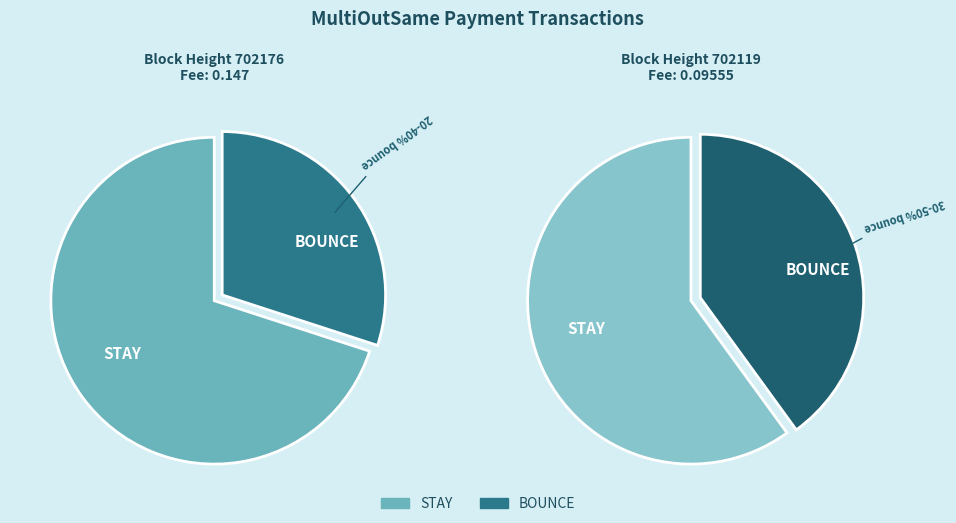

To the nearest percent, what portion does 702176 represent?

61%